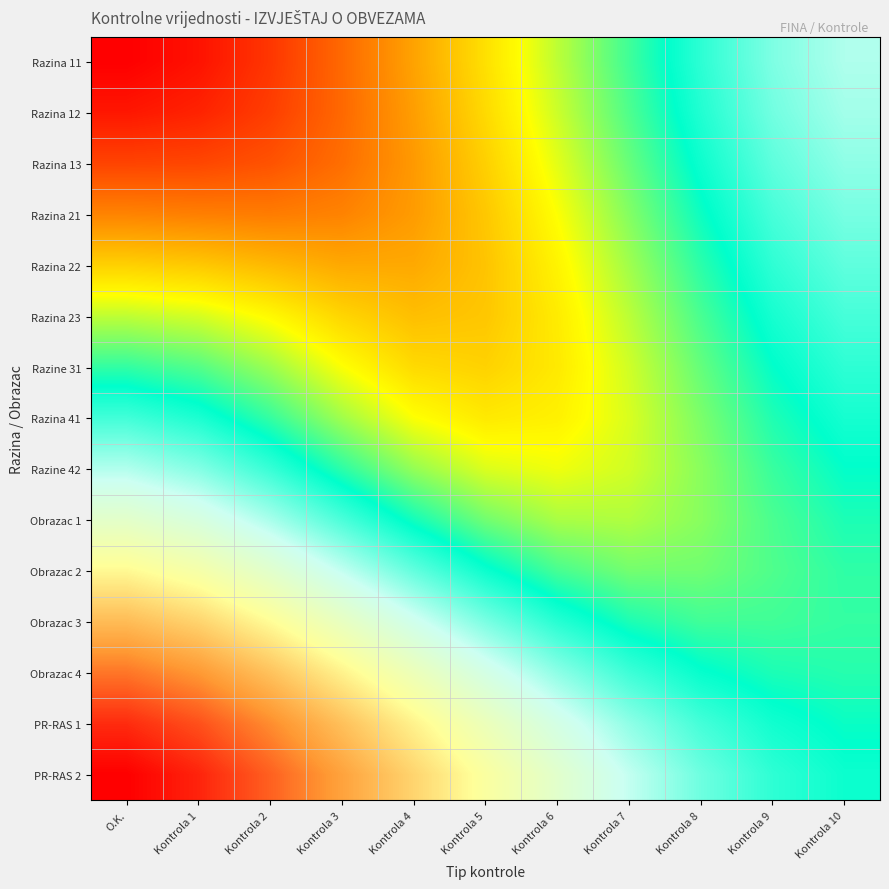

What is the difference between the highest and lowest values at Kontrola 10?

0.6